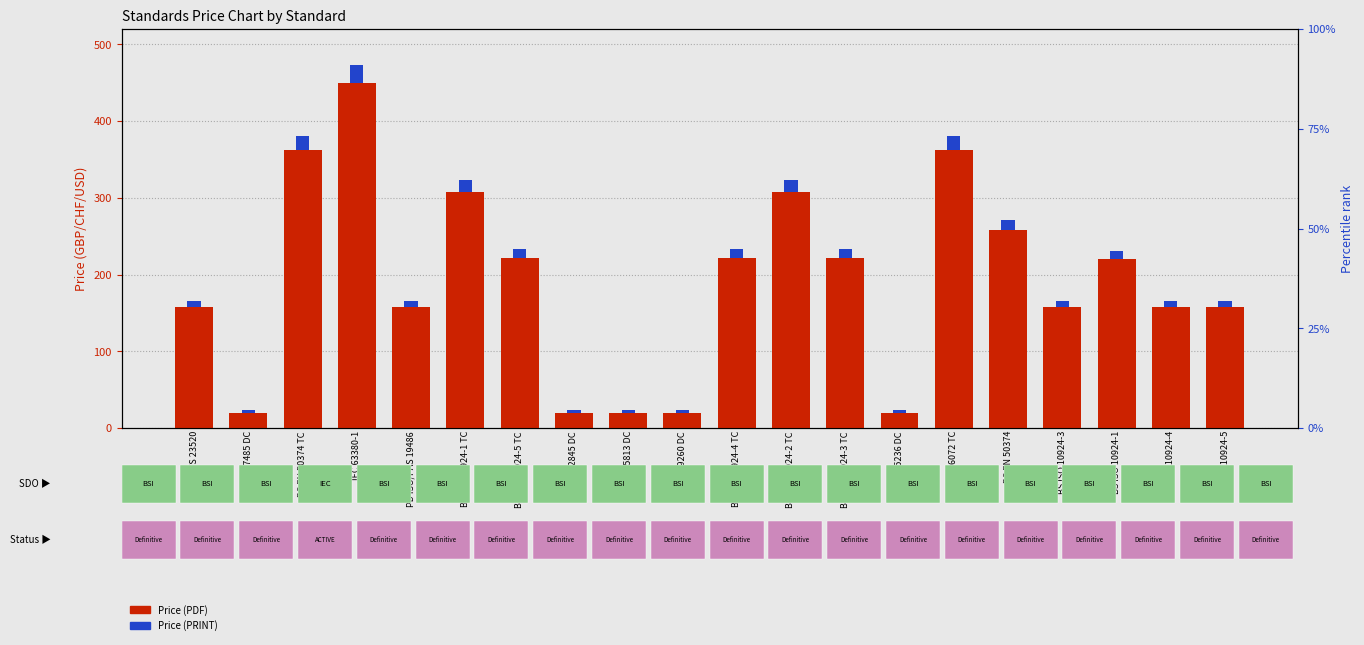

Is it true that Price (PDF) equals 153.7 at BS ISO 10924-2 TC?

False